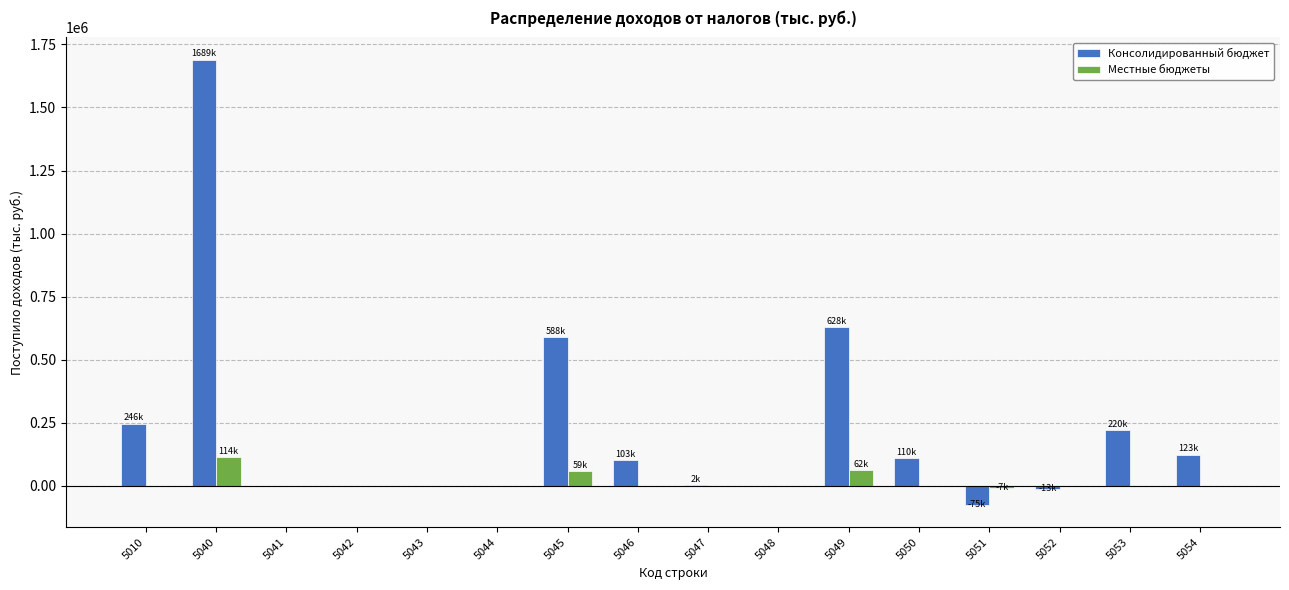

What is the maximum value for Местные бюджеты?

114401